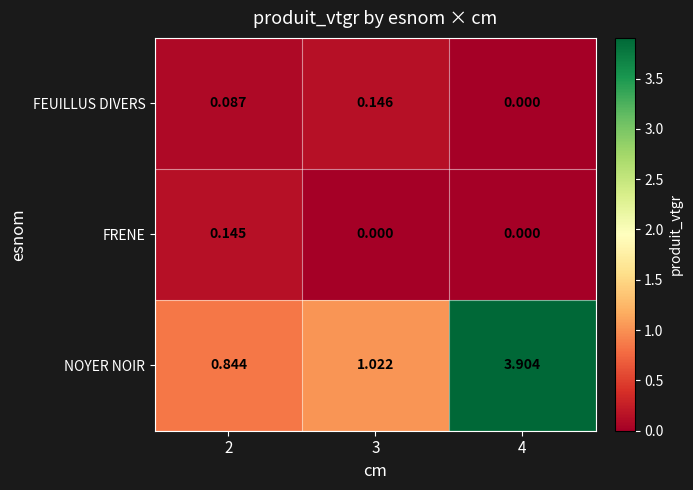

List the series in order of their peak value, highest first.

NOYER NOIR, FEUILLUS DIVERS, FRENE